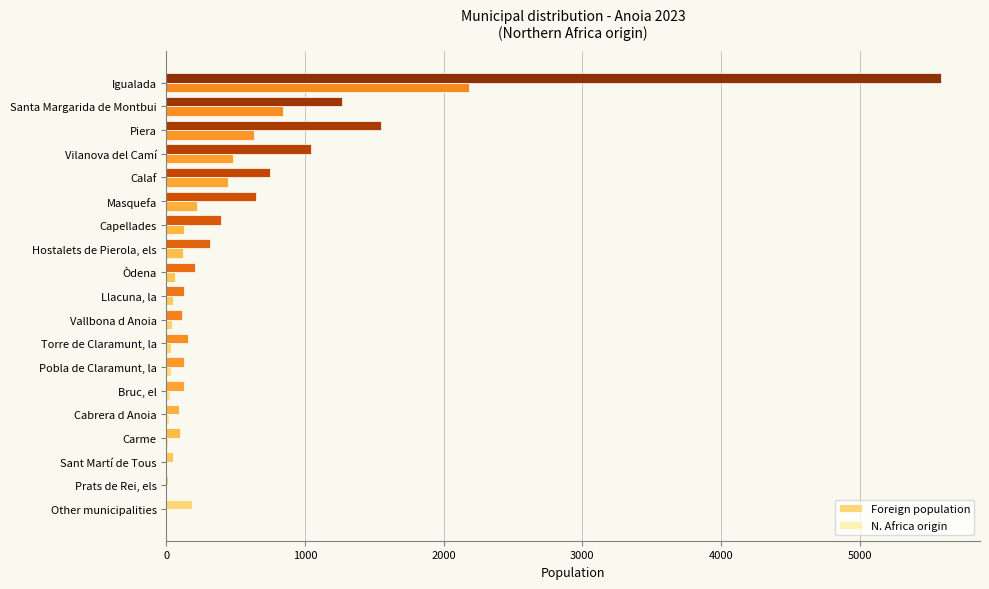

How many distinct data groups are displayed?

2